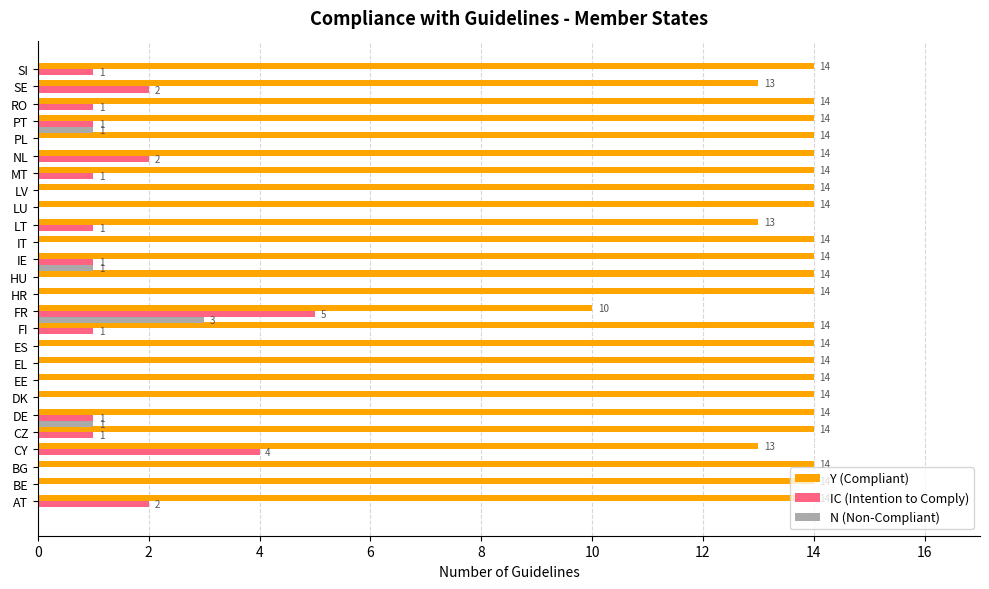

What is the greatest value displayed?

14